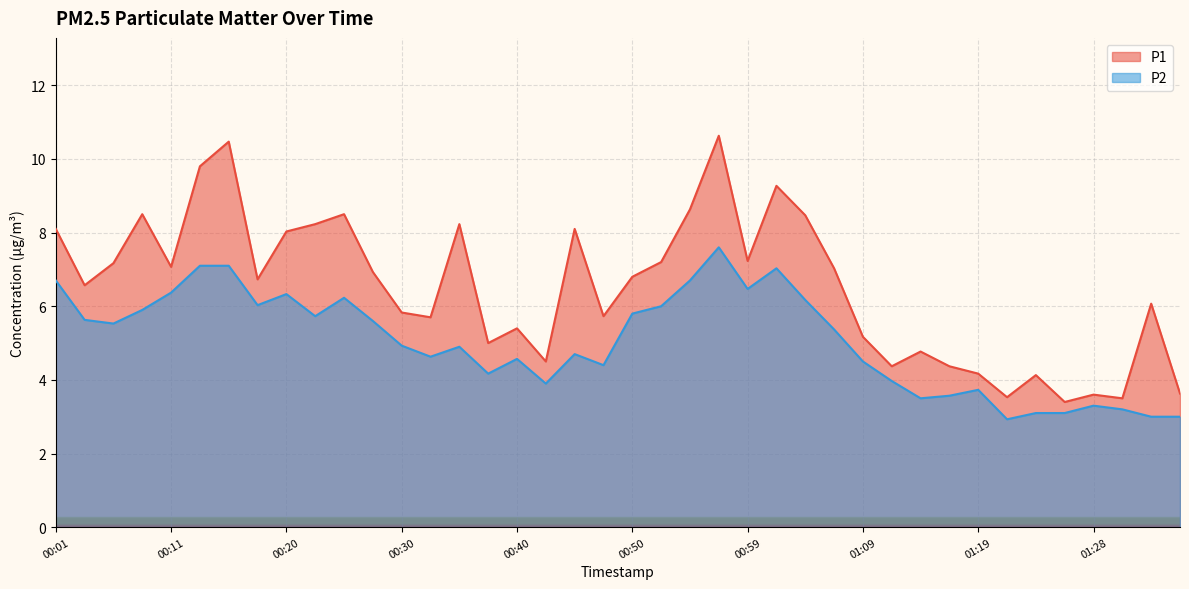

Read the P1 value at 00:01.

8.1